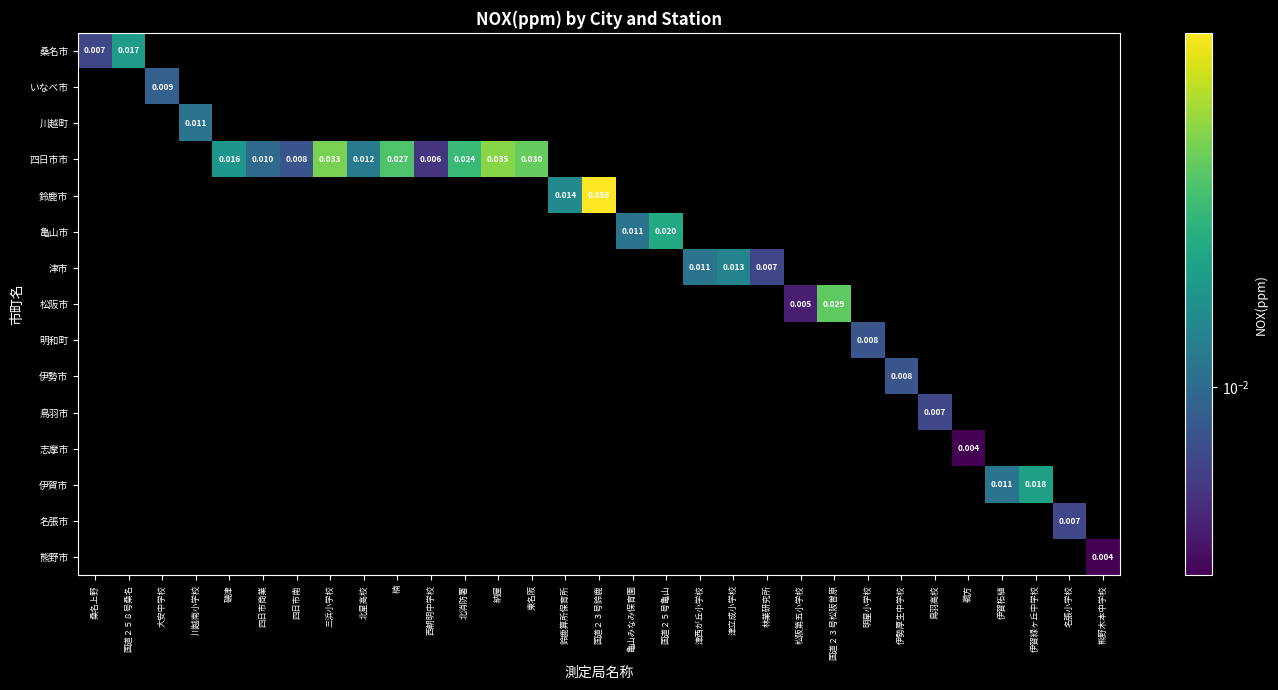

Count the number of categories in the chart.

31